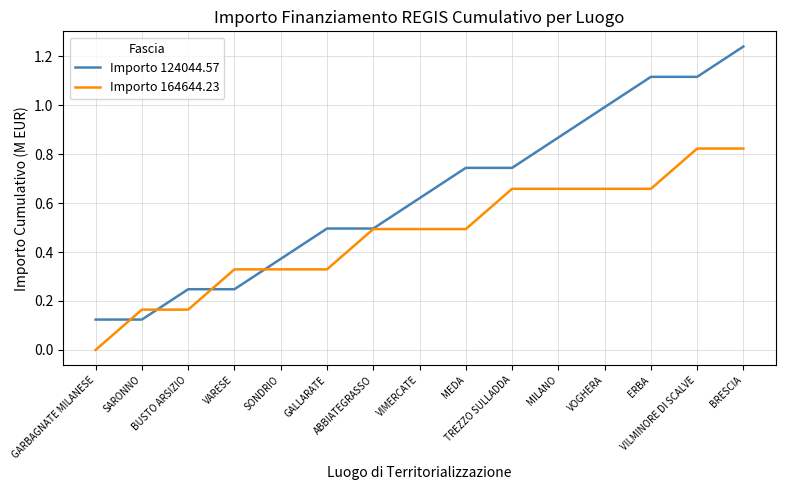

Which series has the largest range (max minus min)?

Importo 124044.57